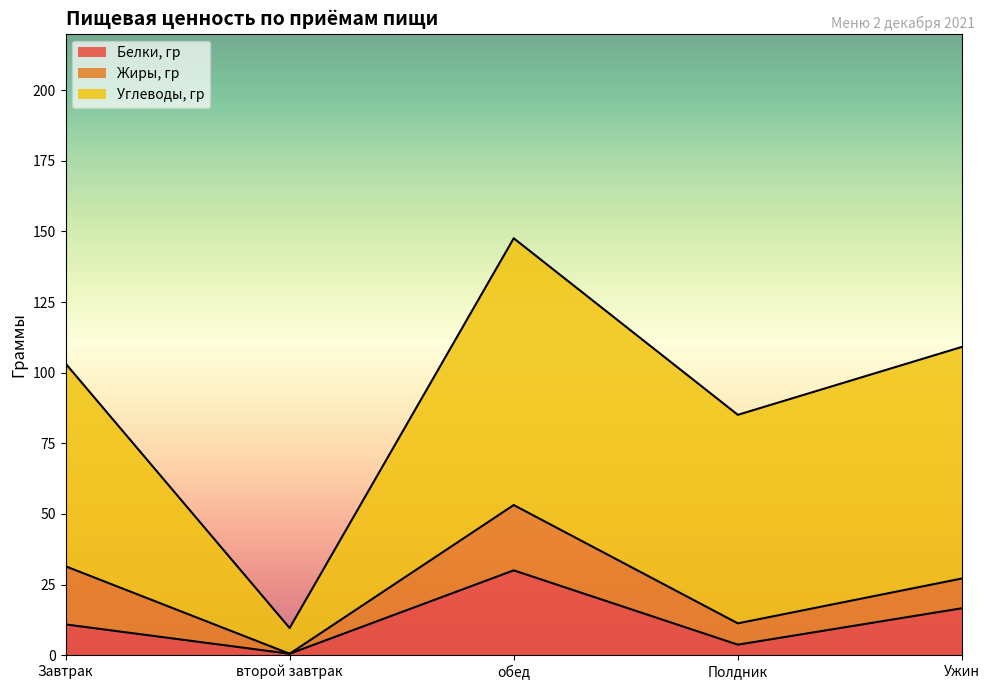

Rank the series at второй завтрак from lowest to highest value.

Жиры, гр, Белки, гр, Углеводы, гр